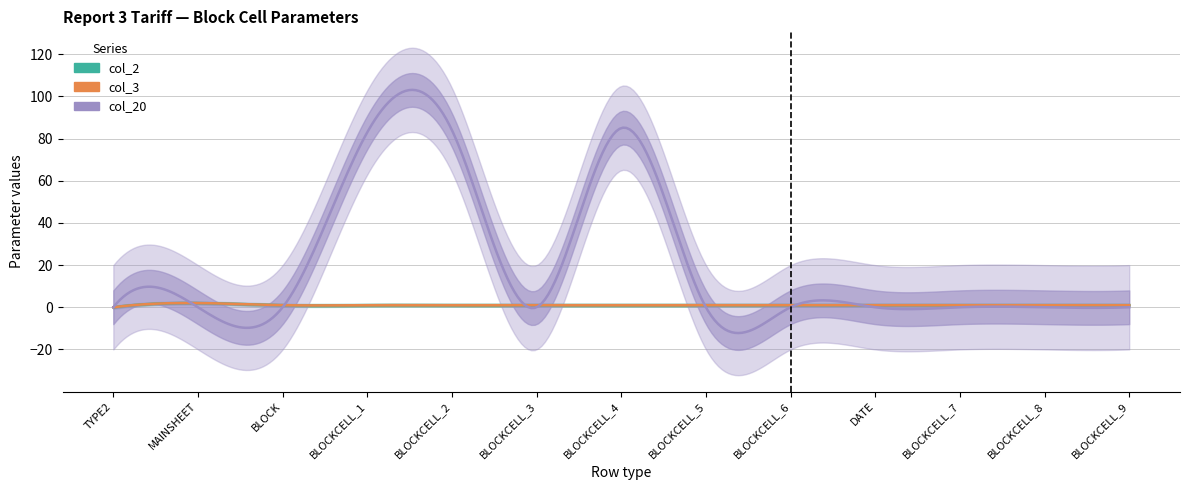

How many times do col_20 and col_3 cross each other?

4